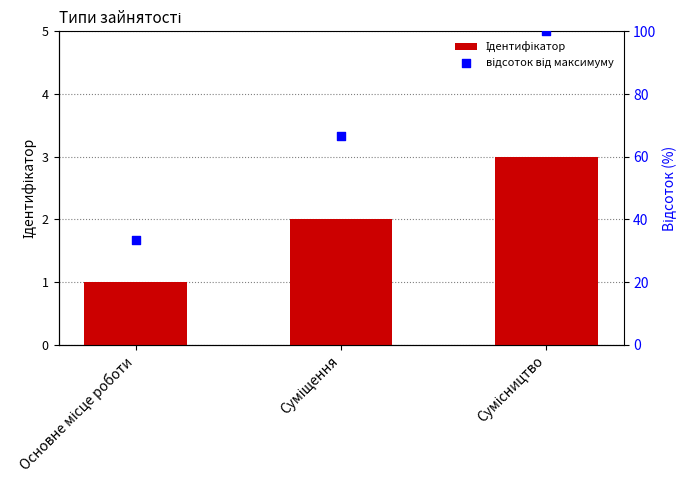

At which category is the sum across all series the highest?

Сумісництво